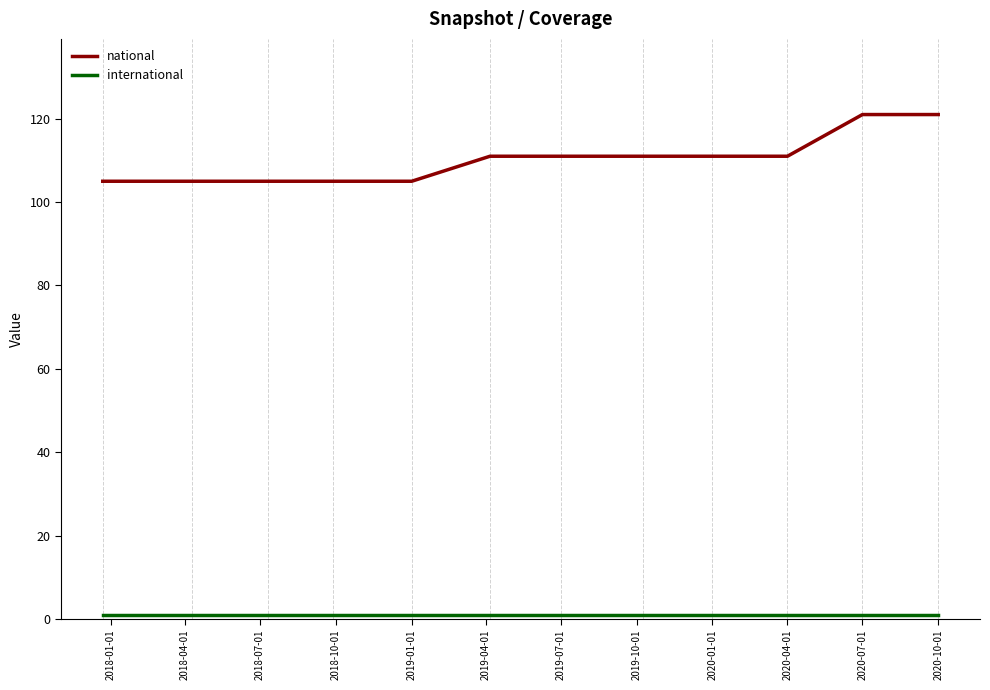

What is the highest value of the national series?

121